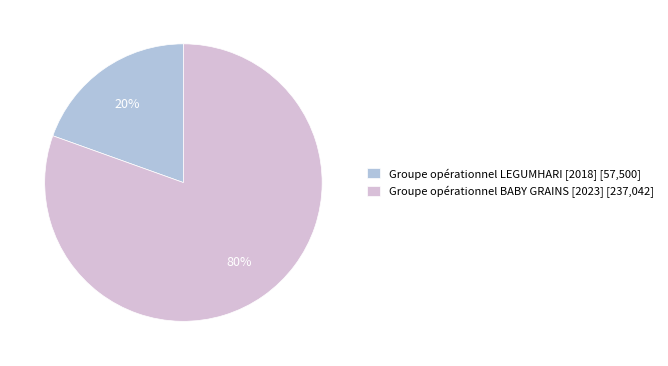

Is there any slice that represents more than half of the pie?

Yes